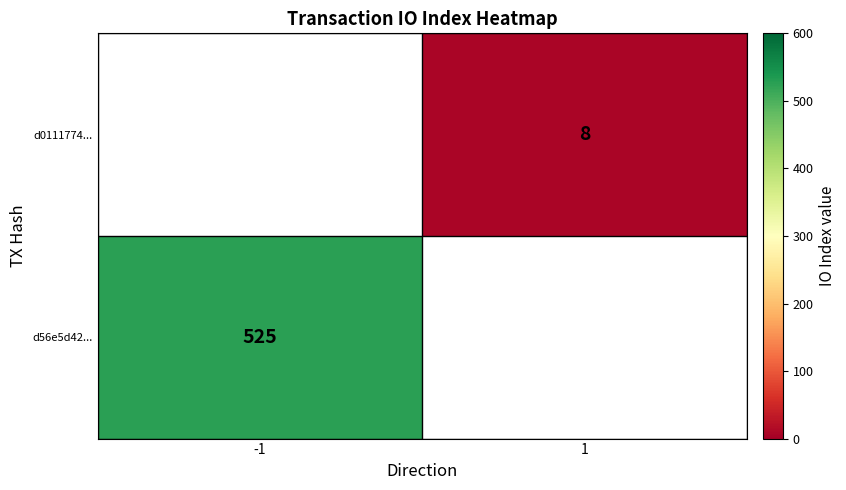

Which has a higher value, 1 or -1?

-1